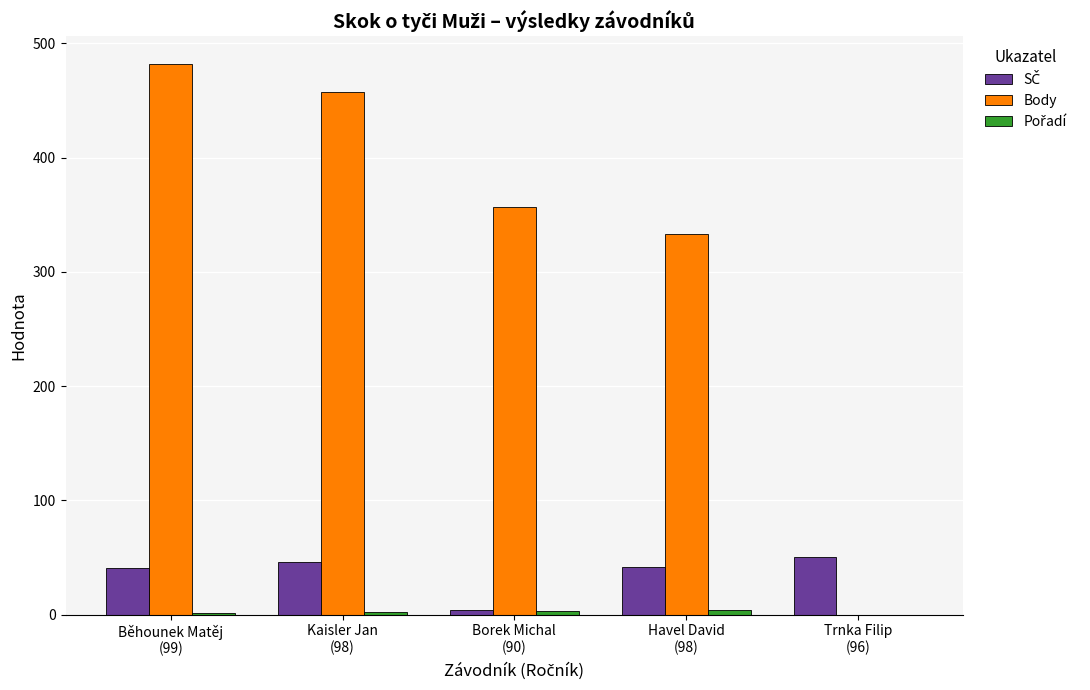

Which series has the largest total across all categories?

Body